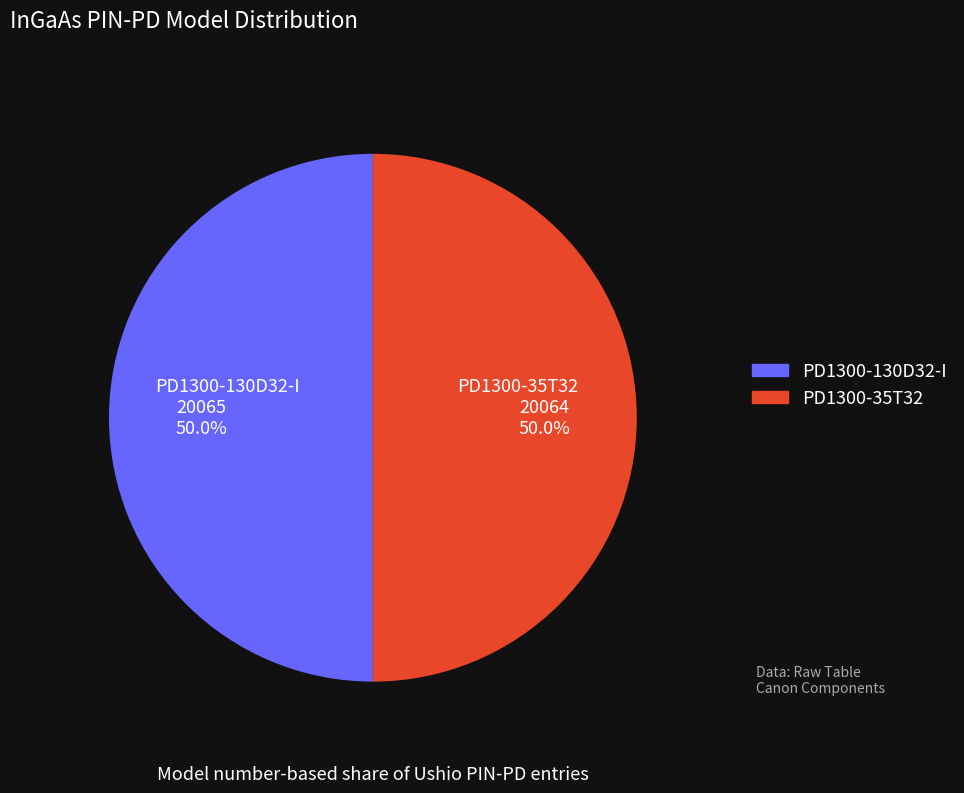

What percentage is NOT represented by PD1300-130D32-I?

50.0%